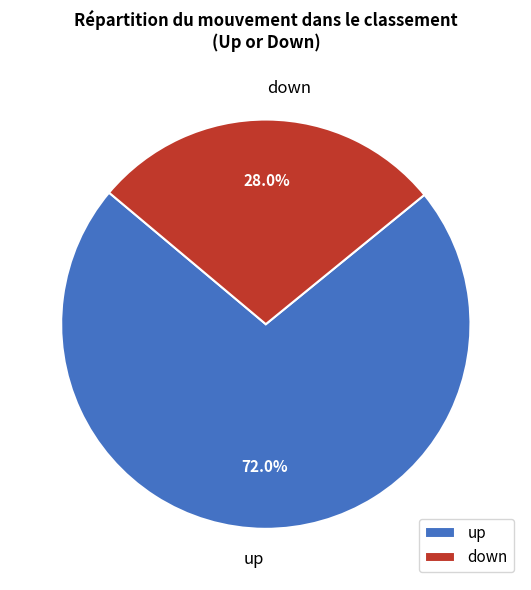

What percentage do down and up together represent?

100.0%